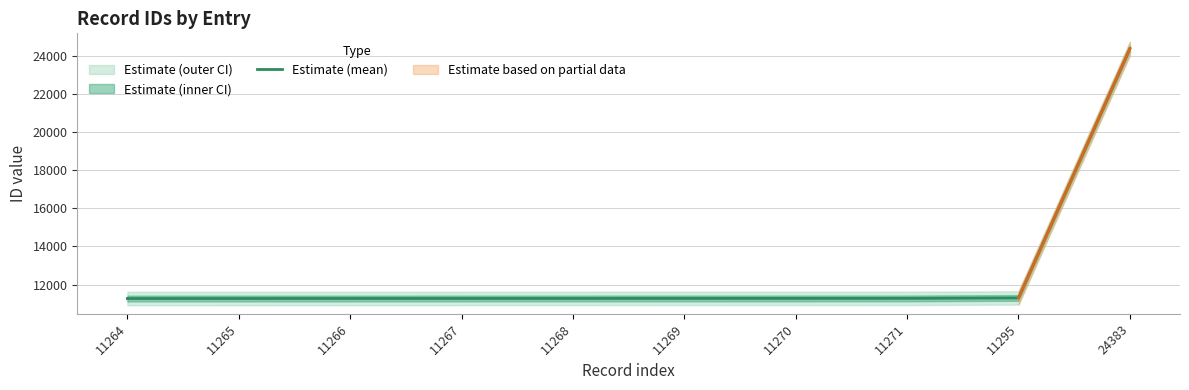

What is the approximate value at 11269?

11269